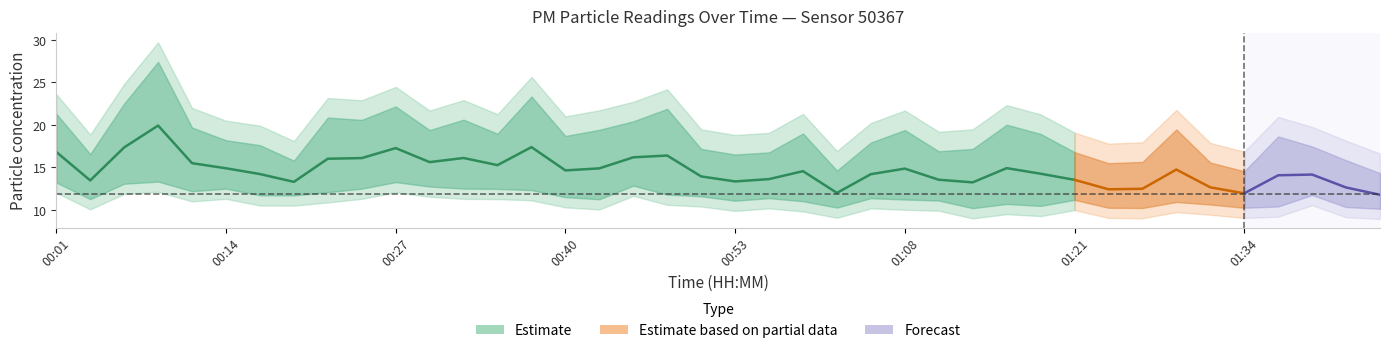

What is the difference between the highest and lowest values at 00:06?

7.9